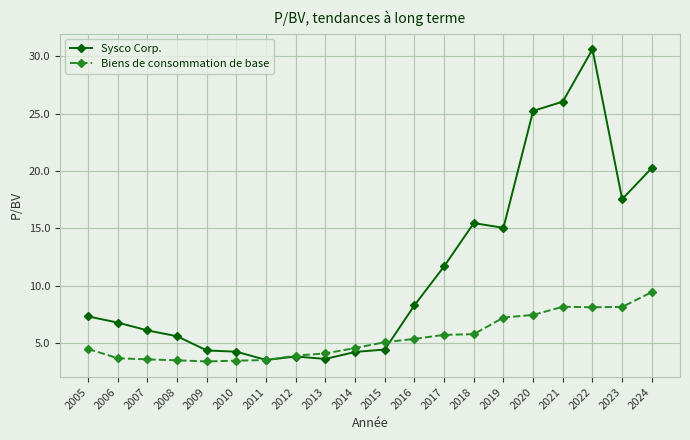

What is the sum of all Biens de consommation de base values?

108.4